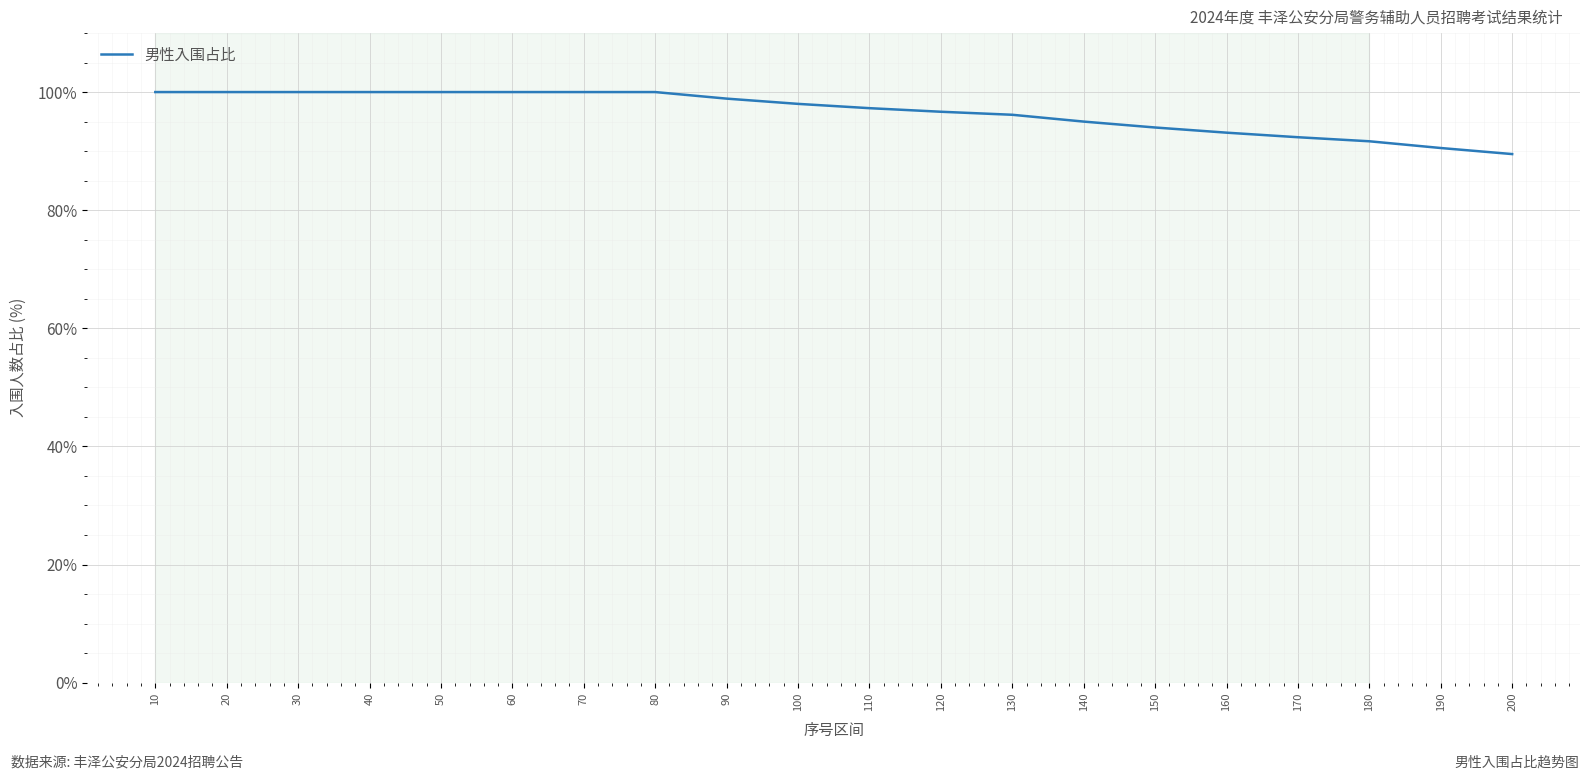

Is it true that the value at 30 is 100.0?

True